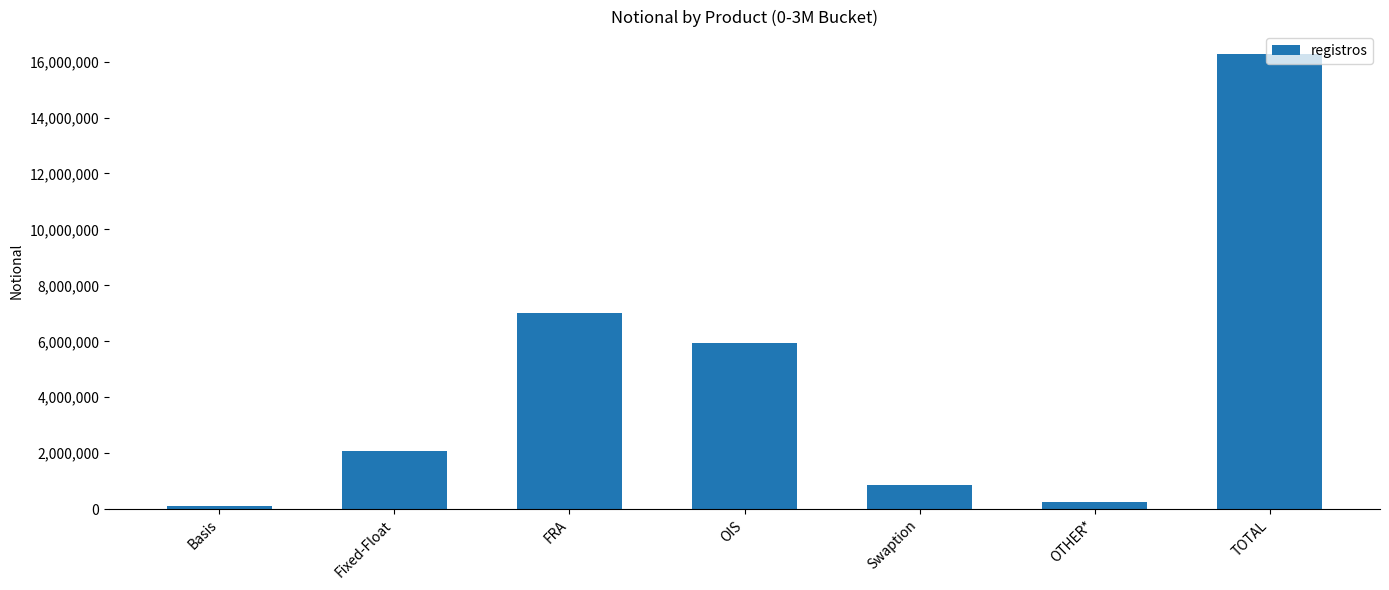

What is the maximum value shown in the chart?

16261520